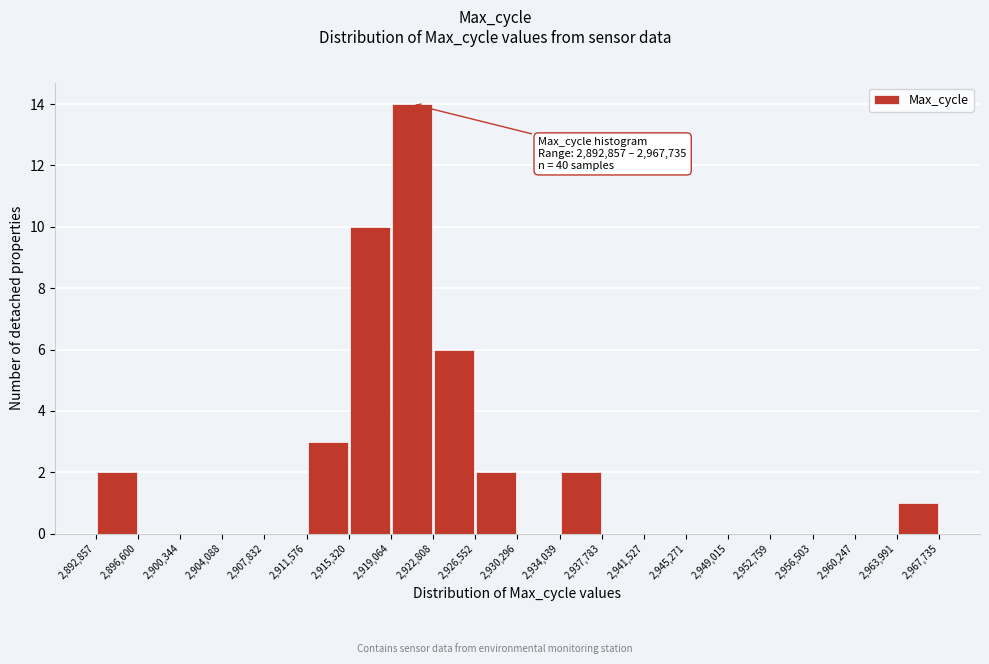

Which range on the x-axis has the tallest bar?

2,919,064 to 2,922,808